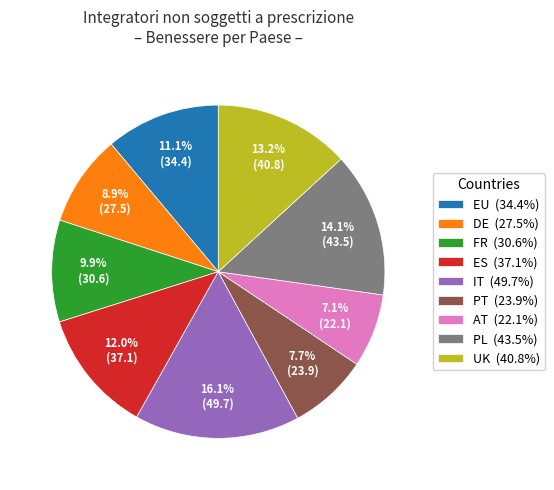

The PT slice represents 8% of the pie. True or false?

True